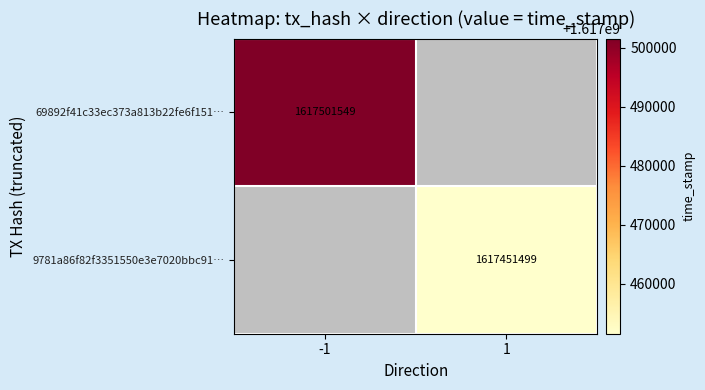

True or false: 69892f41c33ec373a813b22fe6f151… has a value of 1617501549 at -1.

True